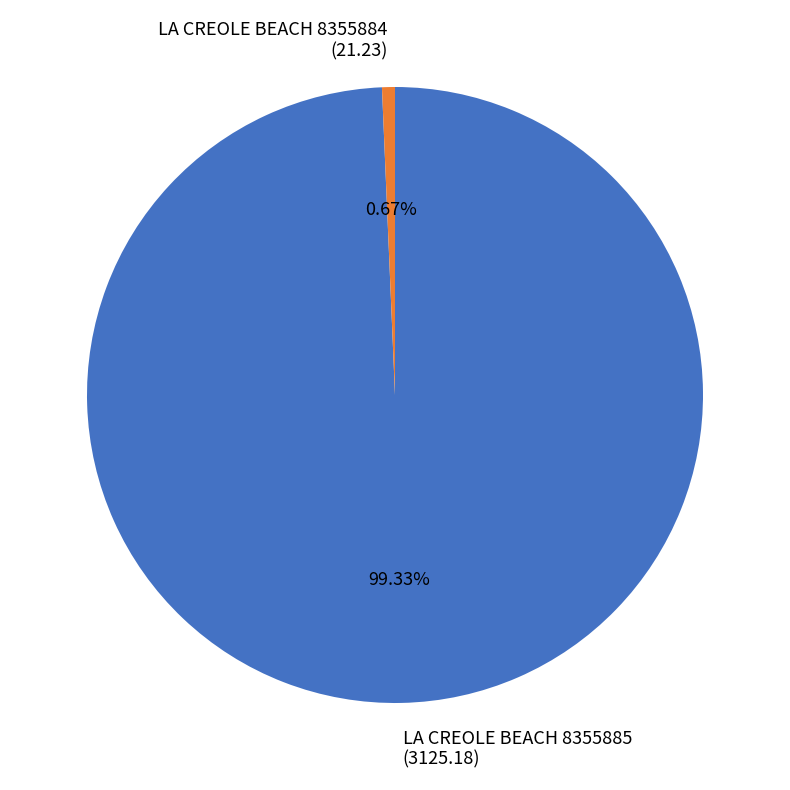

Rank the categories by value from lowest to highest.

LA CREOLE BEACH 8355884, LA CREOLE BEACH 8355885